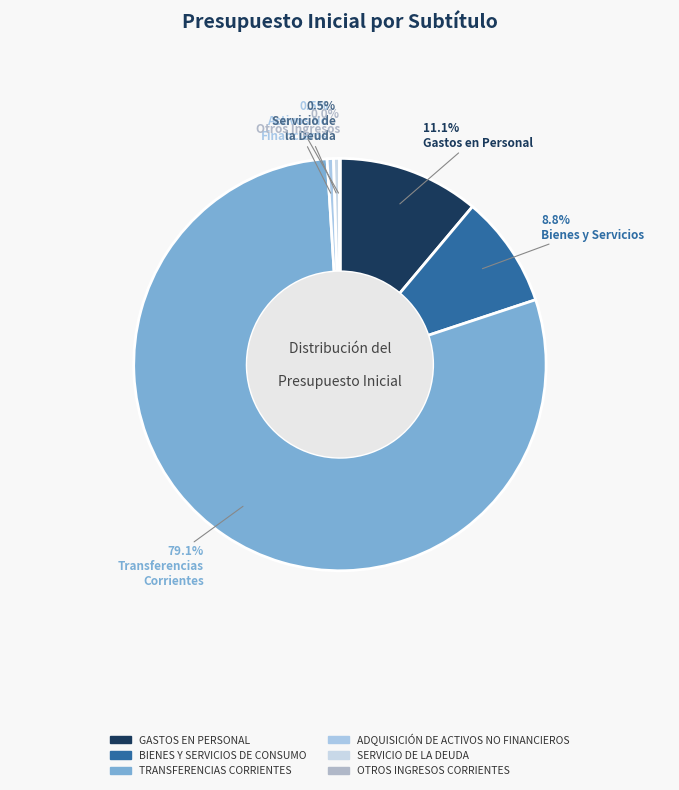

Between TRANSFERENCIAS CORRIENTES and OTROS INGRESOS CORRIENTES, which is larger?

TRANSFERENCIAS CORRIENTES